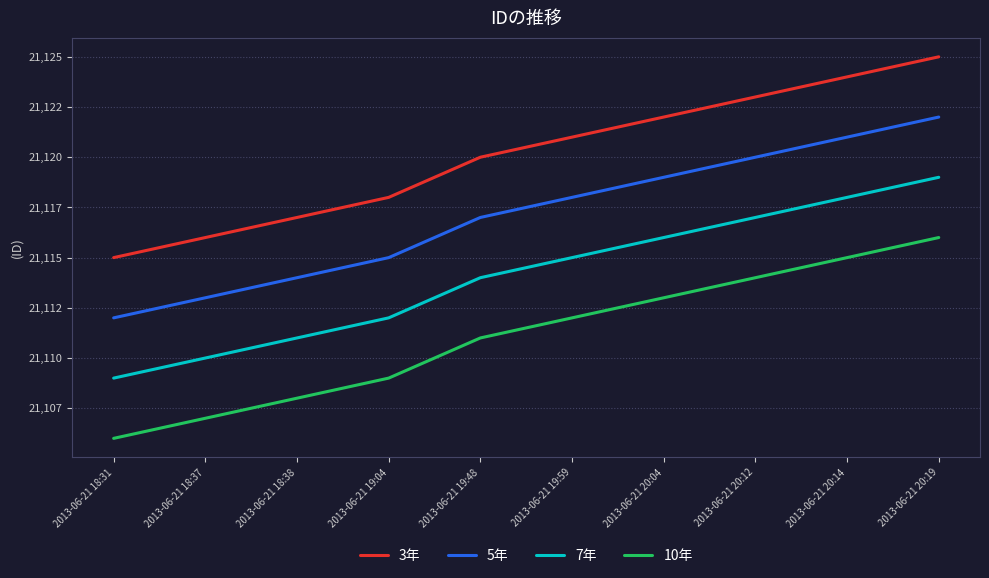

Does the chart have visible grid lines?

Yes